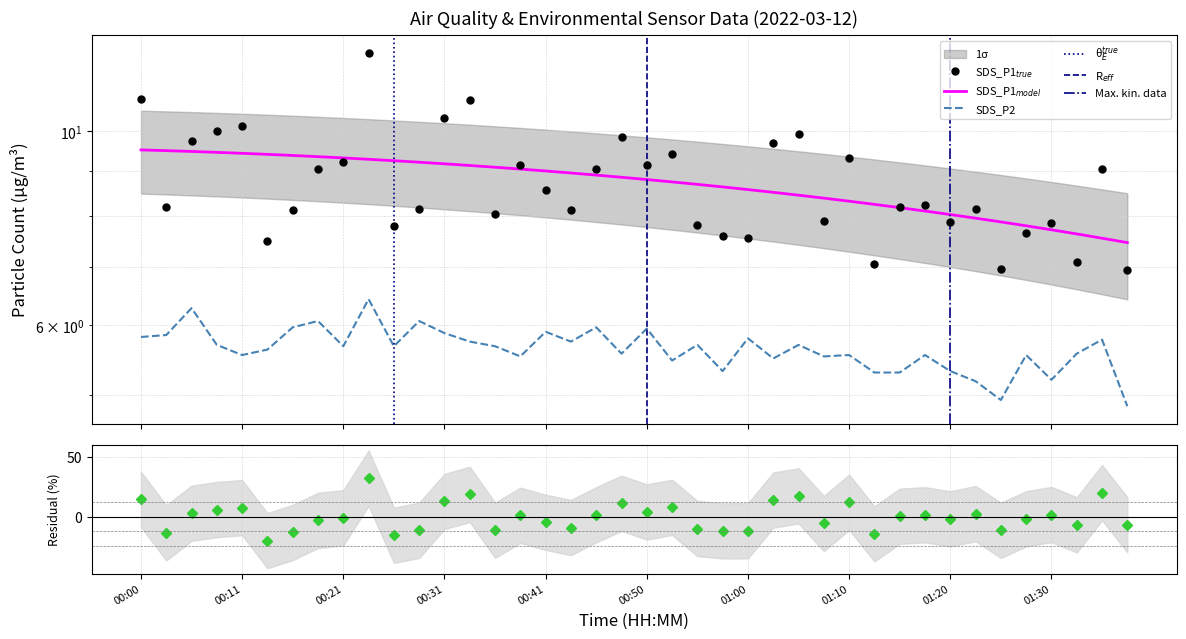

What position from the left is 01:10?

29